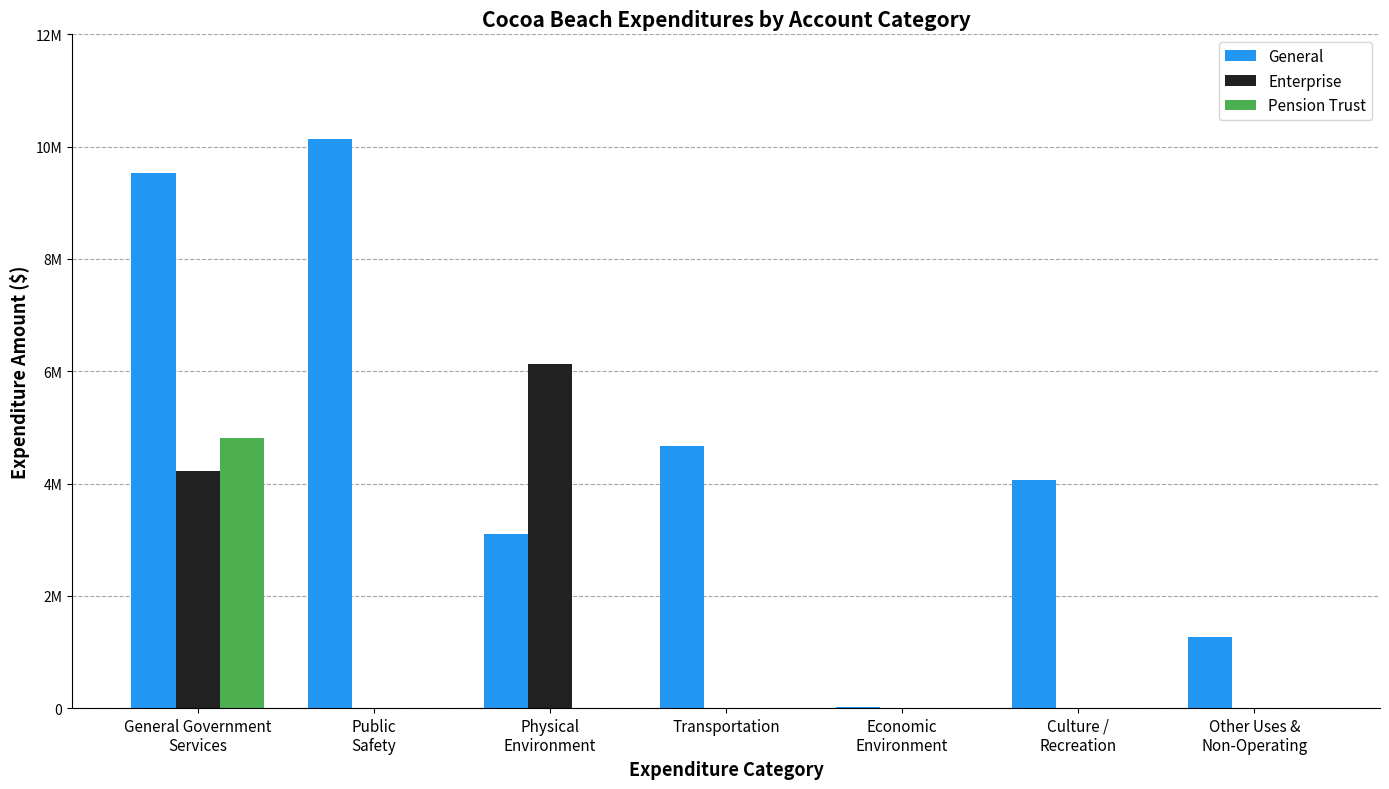

What are all the series names shown in the legend?

General, Enterprise, Pension Trust